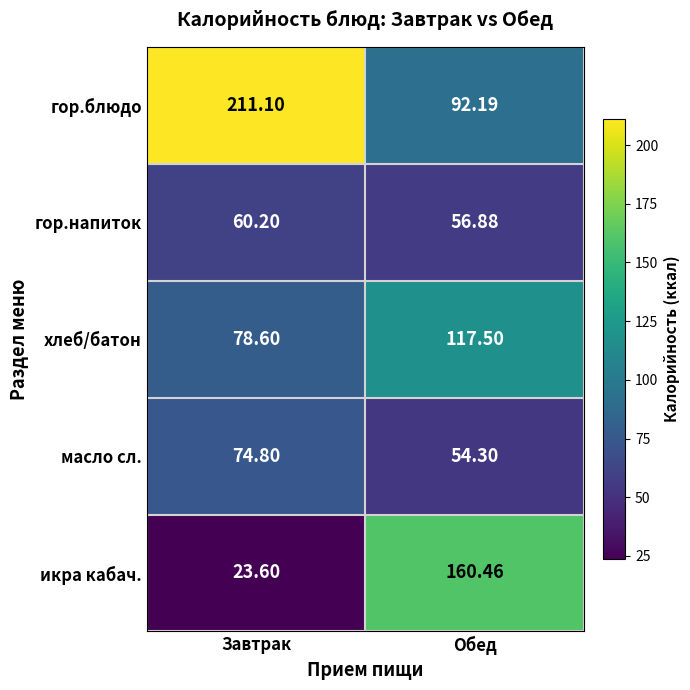

Where is масло сл. nearest to the value 64?

Обед